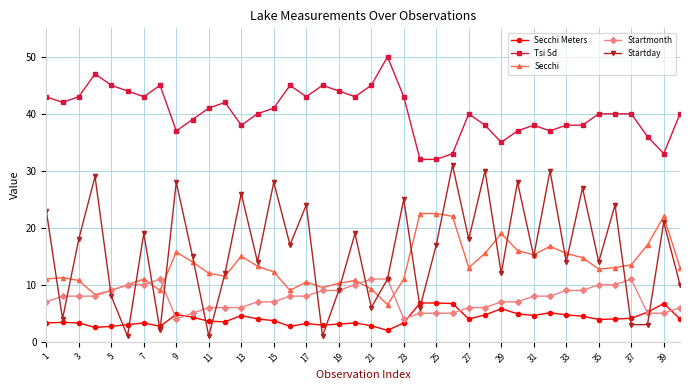

Which series has the widest spread of values?

Startday